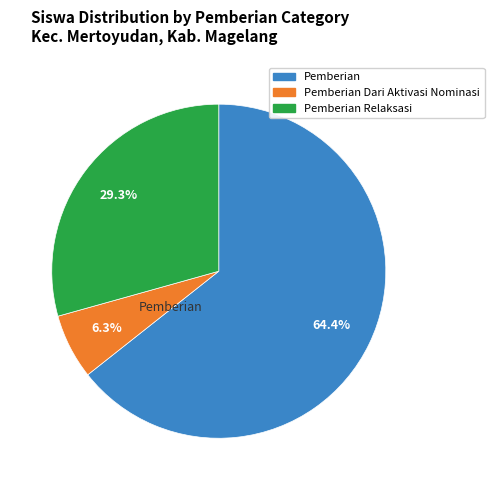

Does Pemberian Relaksasi account for over 50% of the chart?

No